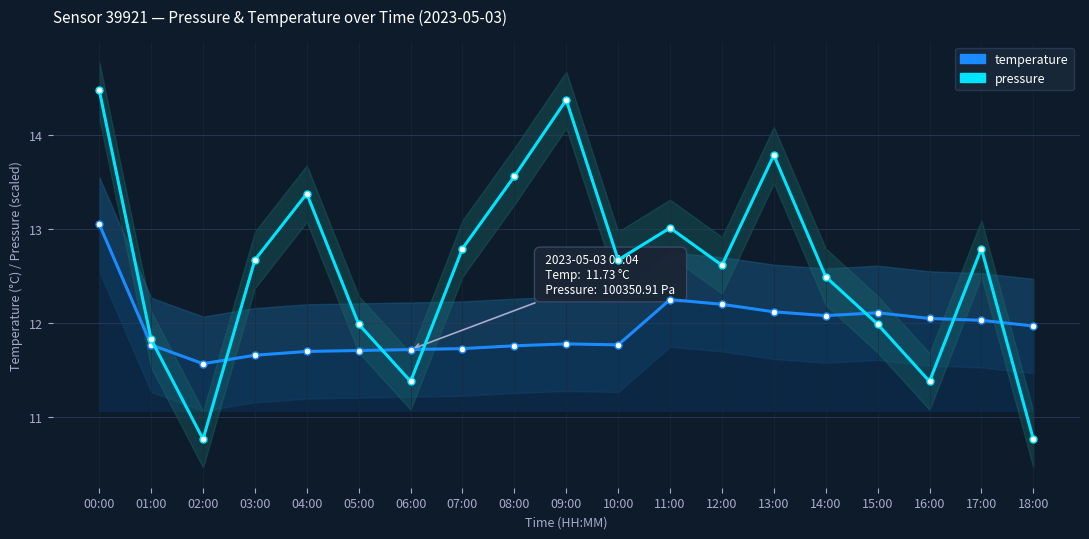

In pressure, how many points are lower than both neighbors (excluding endpoints)?

5